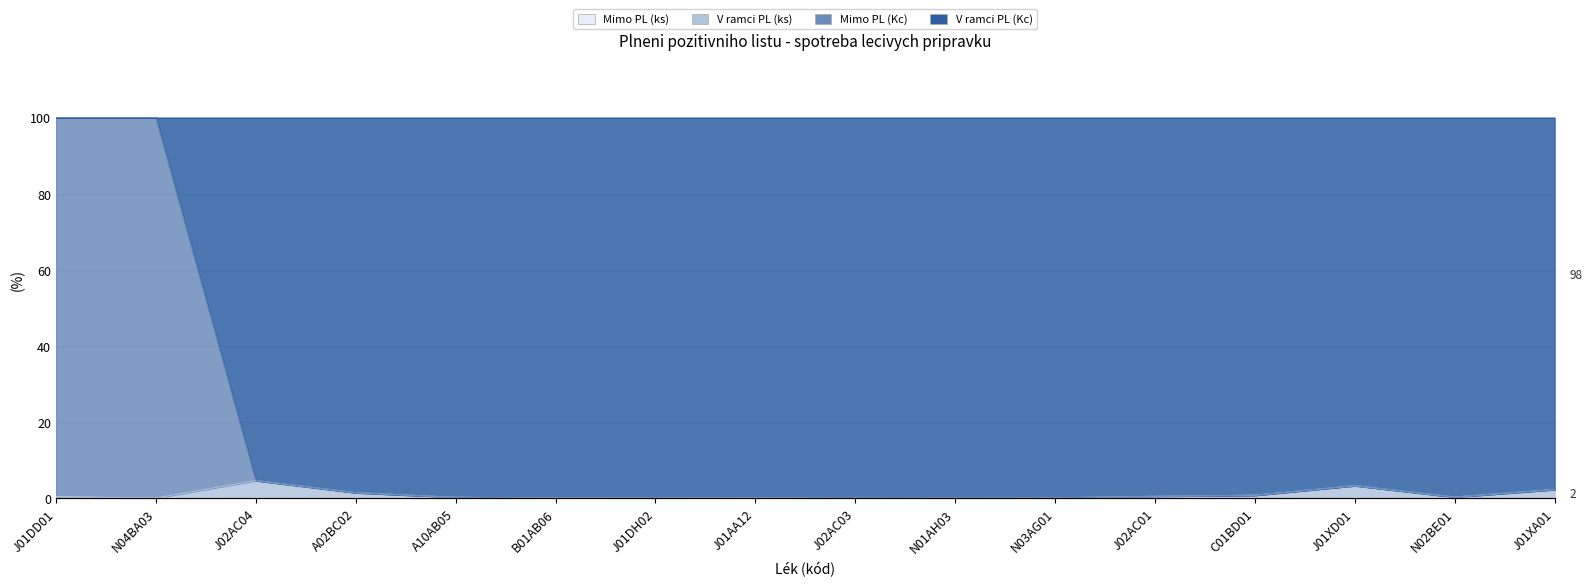

True or false: Mimo PL (ks) and Mimo PL (Kc) intersect in this chart.

False